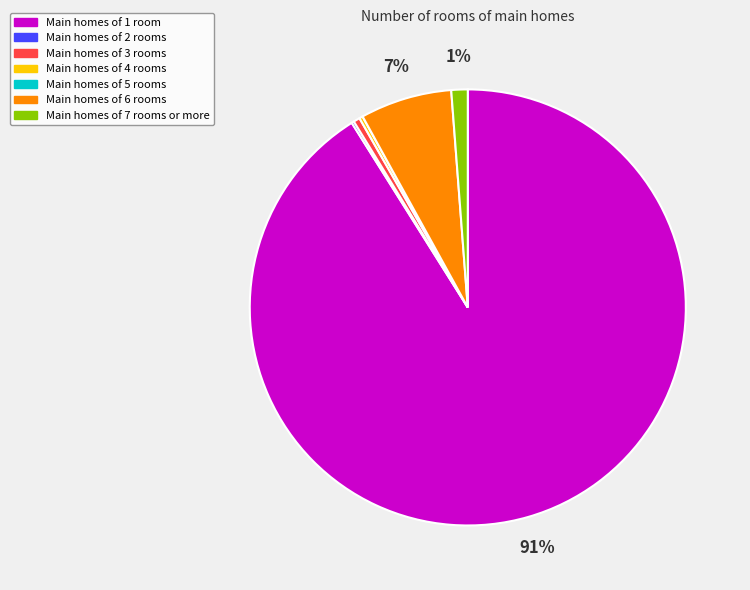

Is there any slice that represents more than half of the pie?

Yes